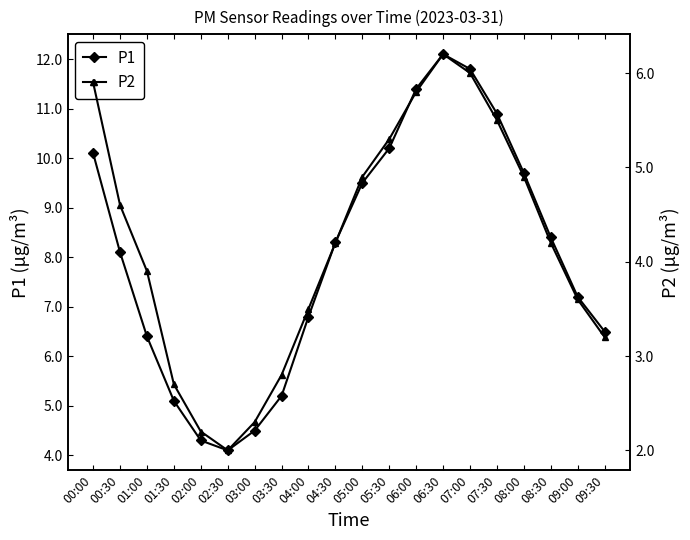

True or false: P1 has more than 0 points higher than both neighbors.

True